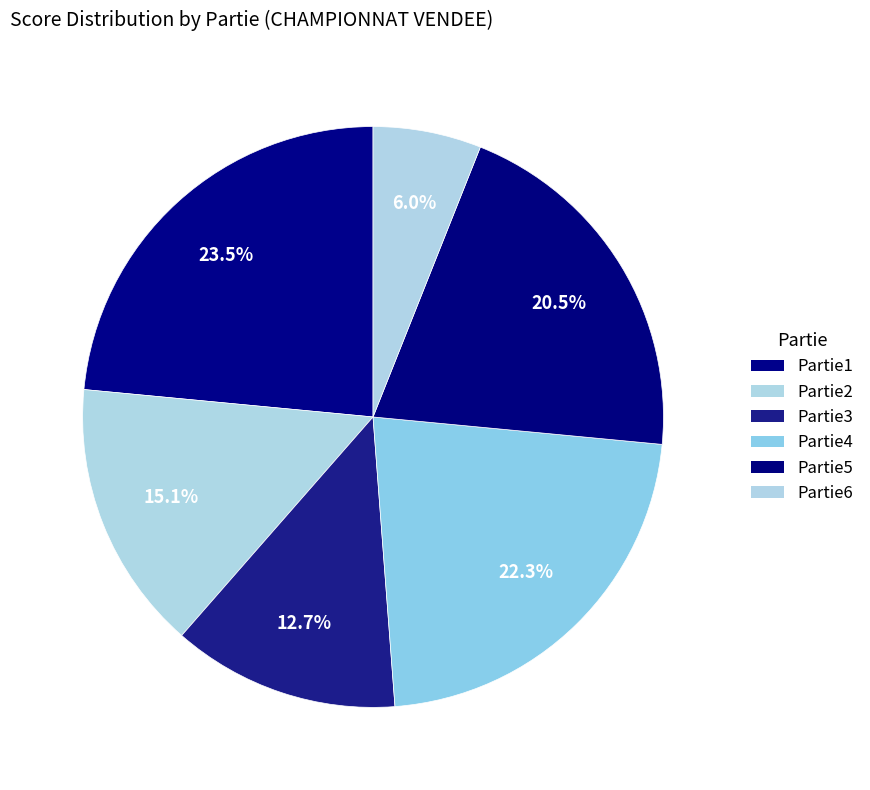

To the nearest percent, what is the combined percentage of Partie2 and Partie1?

39%